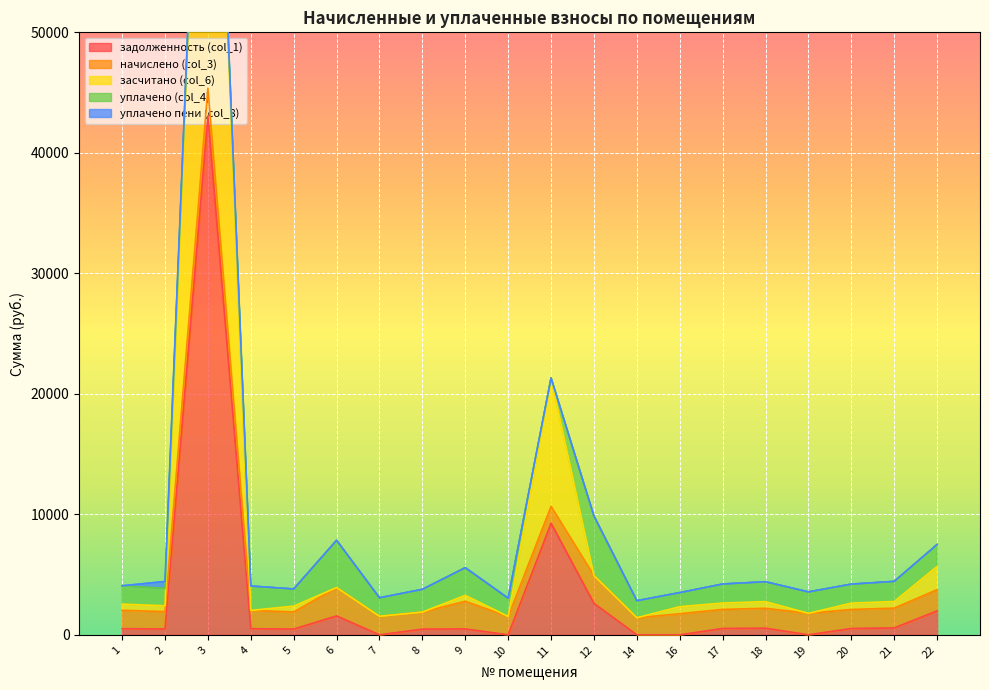

True or false: засчитано (col_6) has more than 0 points higher than both neighbors.

True